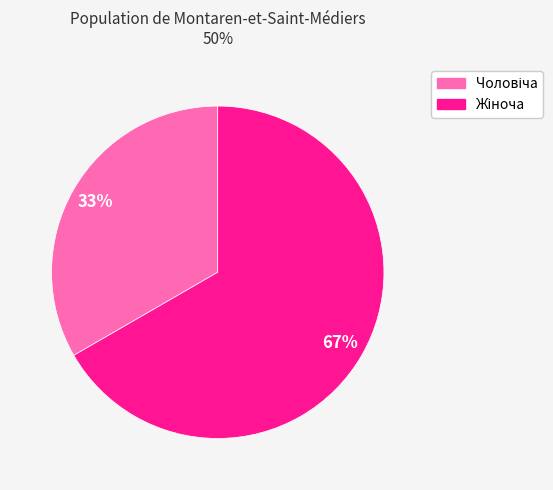

Is there any slice that represents more than half of the pie?

Yes